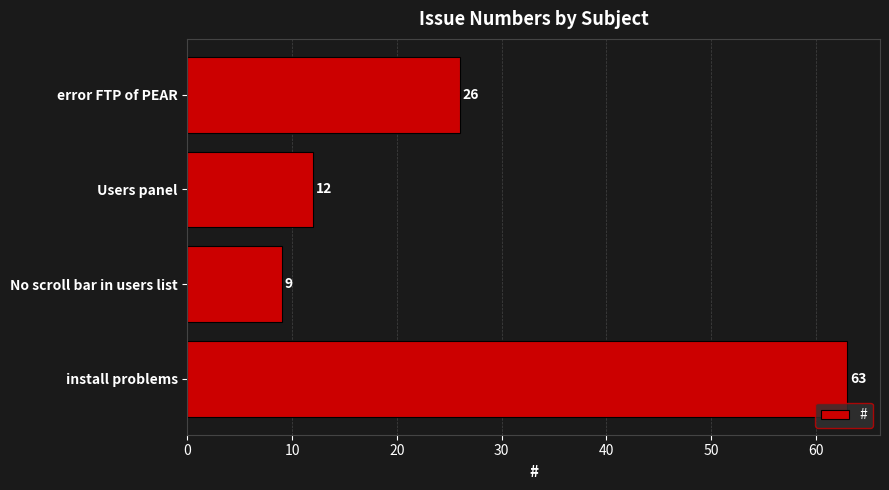

Reading top to bottom, extract all data points from this chart.

26	12	9	63